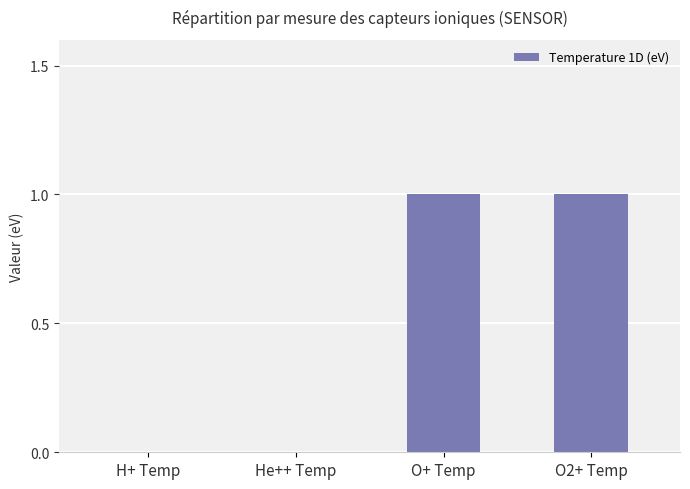

Are the bars horizontal?

No